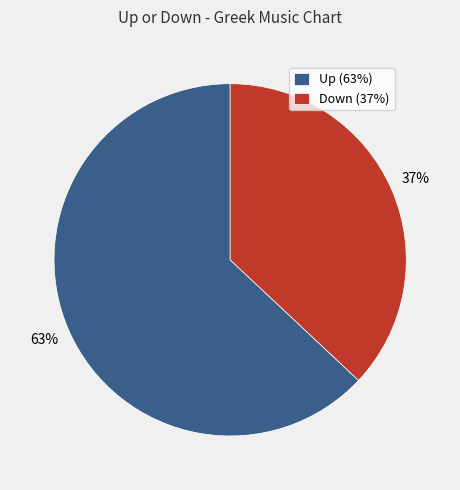

Do Up (63%) and Down (37%) together represent more than half of the pie?

Yes